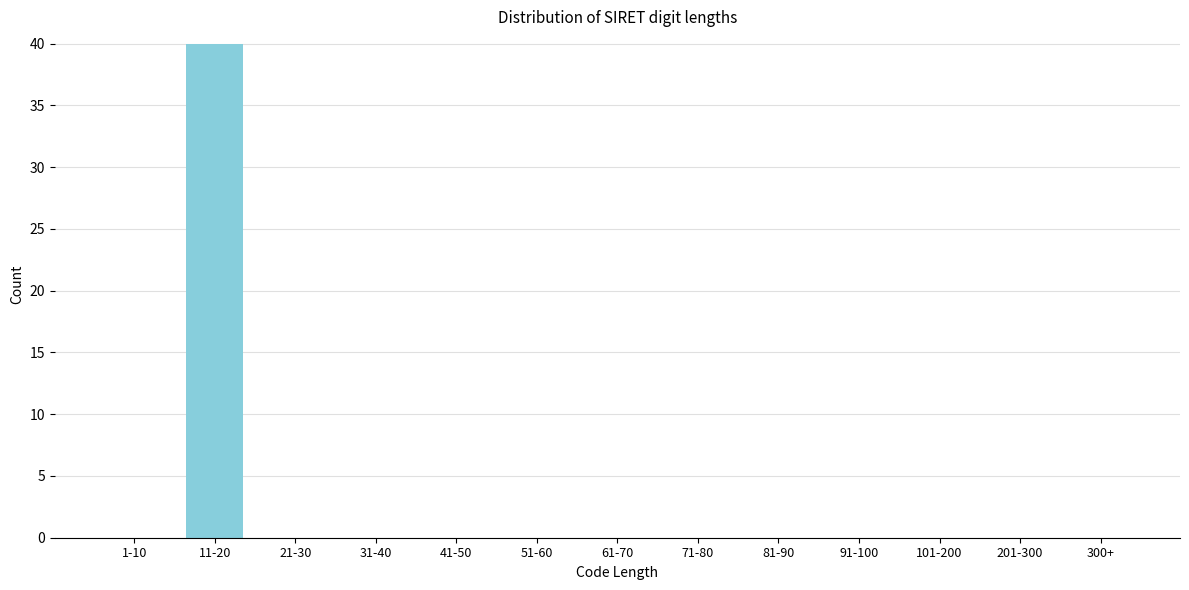

Reading left to right, what are all the values shown in this chart?

1-10=0	11-20=40	21-30=0	31-40=0	41-50=0	51-60=0	61-70=0	71-80=0	81-90=0	91-100=0	101-200=0	201-300=0	300+=0